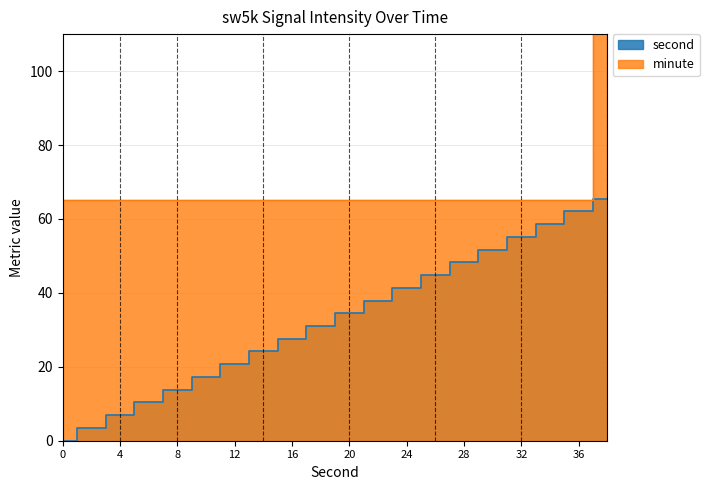

Which series has the widest spread of values?

minute